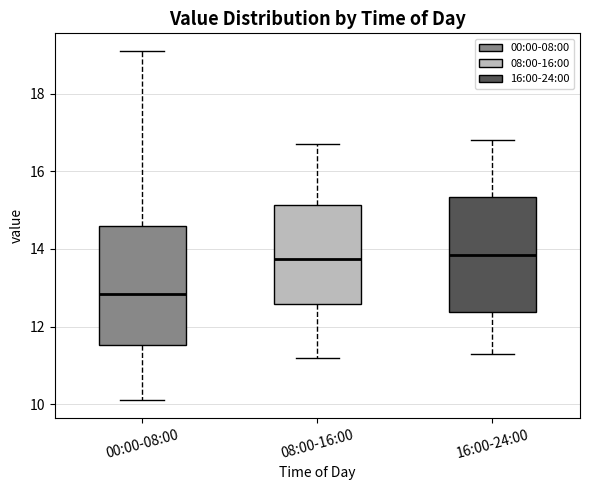

Reading left to right, transcribe this box plot: for each box, give where its median line is, the range the box spans, and where its two whiskers end, as read against the y-axis. The values are not printed on the chart, so give them approximately, as read against the axis.

00:00-08:00: median 12.8, box 11.6 to 14.6, whiskers 10.2 to 19.2
08:00-16:00: median 13.8, box 12.6 to 15.2, whiskers 11.2 to 16.8
16:00-24:00: median 13.8, box 12.4 to 15.4, whiskers 11.4 to 16.8